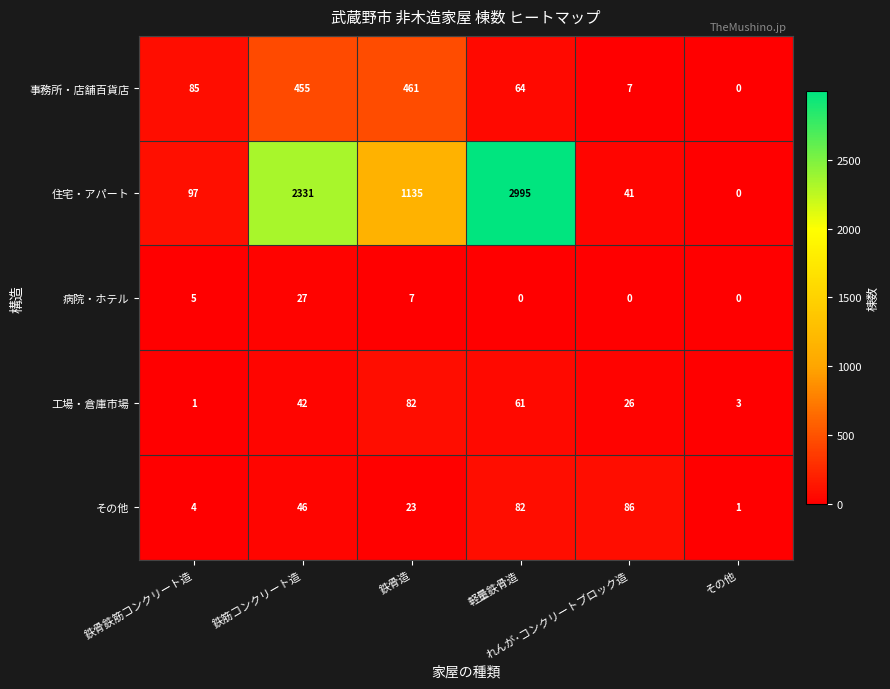

What is the maximum value for 病院・ホテル?

27